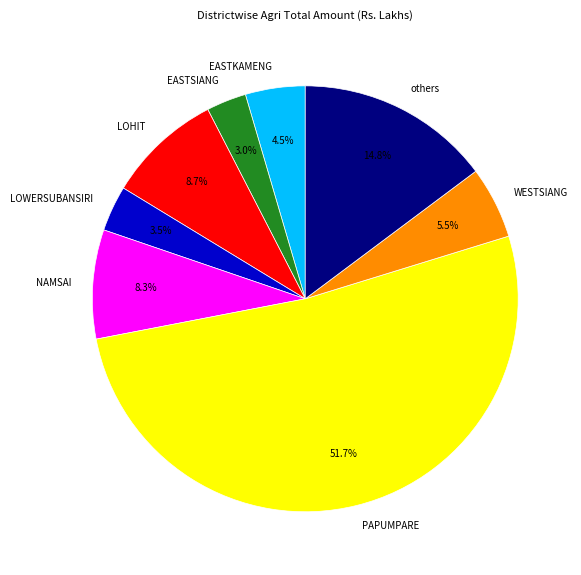

What is the largest slice in the pie chart?

PAPUMPARE